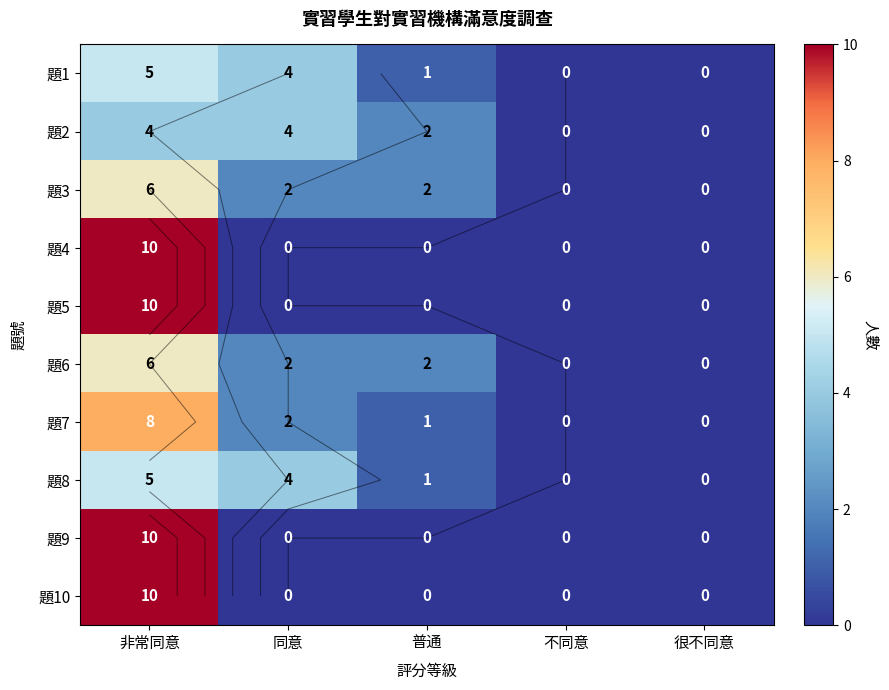

Where is 題8 nearest to the value 2?

普通